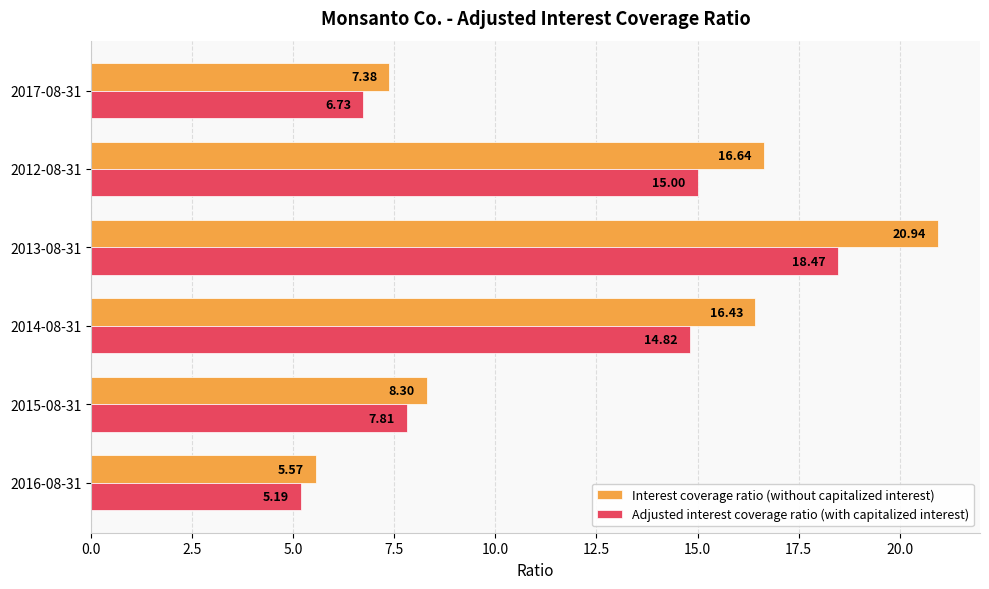

Which series changed the most between 2015-08-31 and 2017-08-31?

Adjusted interest coverage ratio (with capitalized interest)